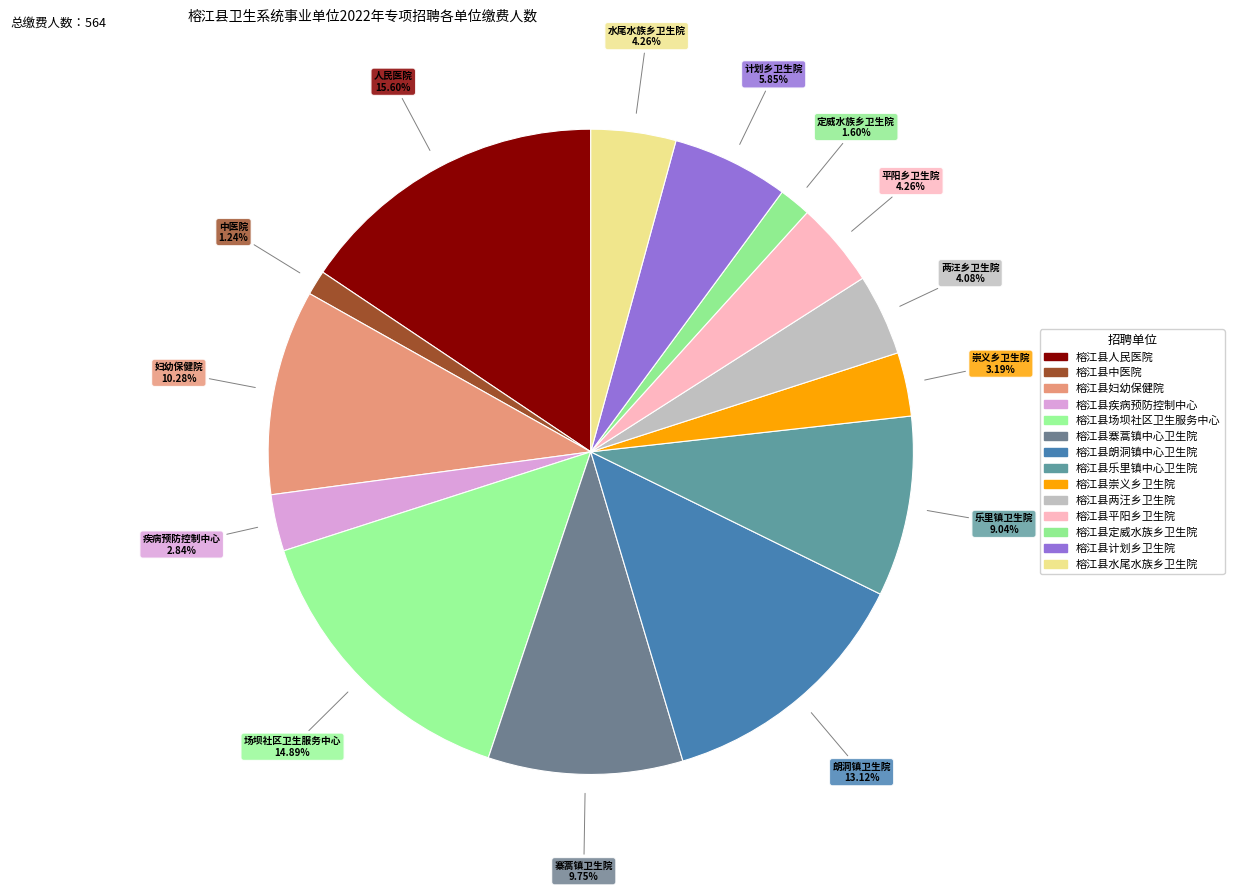

The 榕江县中医院 slice represents 11% of the pie. True or false?

False